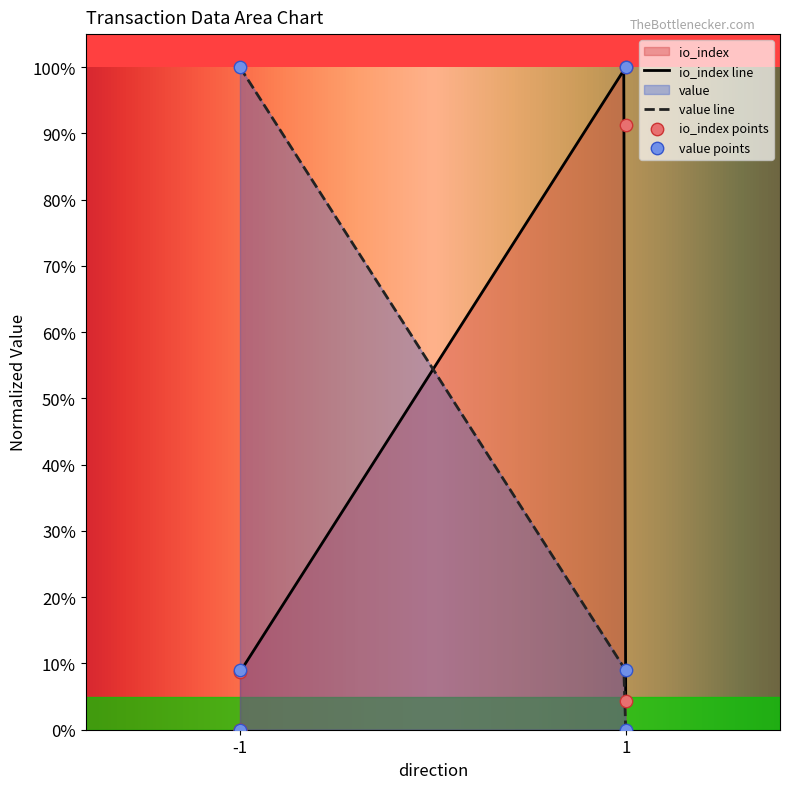

What are all the series names shown in the legend?

io_index, value